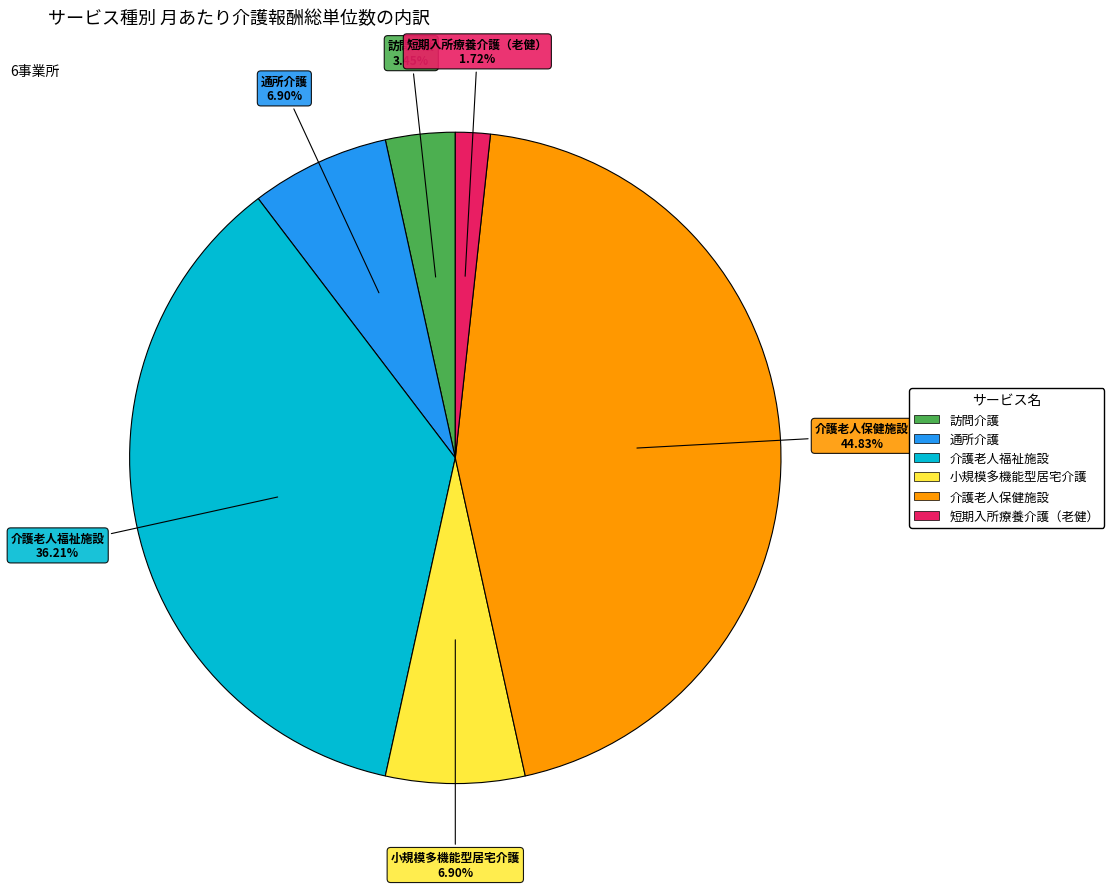

Does 介護老人保健施設 account for over 50% of the chart?

No